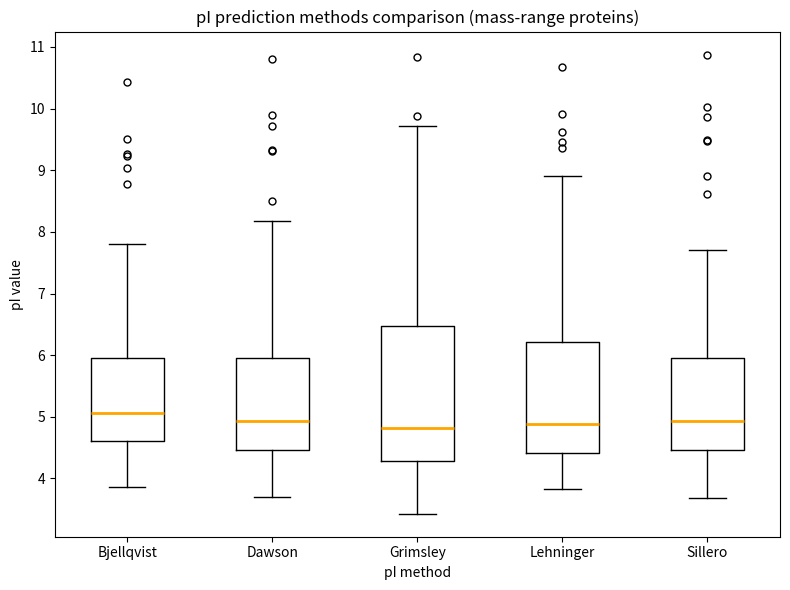

Where is the lower edge of the box for Bjellqvist on the y-axis? The values are not printed on the chart, so give them approximately, as read against the axis.

4.6